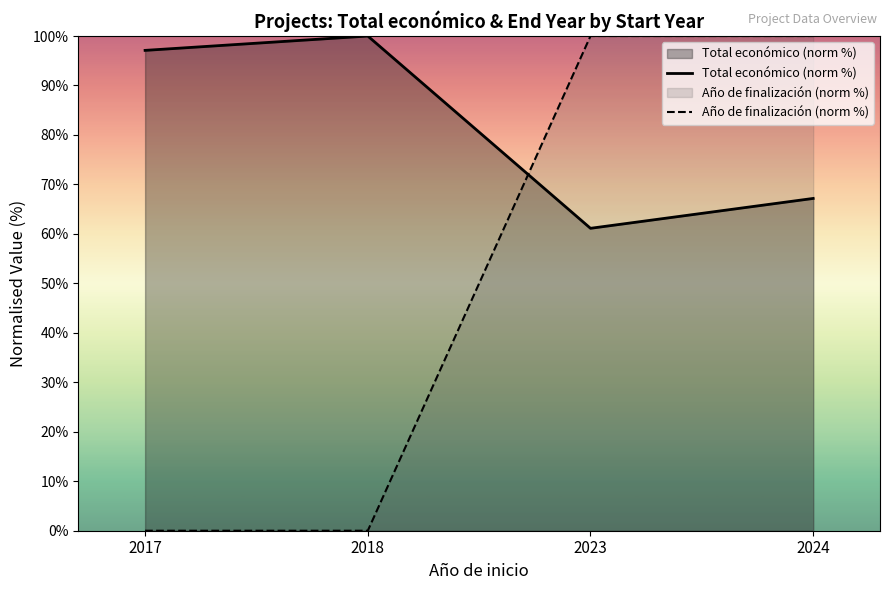

At which label is Total económico (norm %) closest to 80?

2024